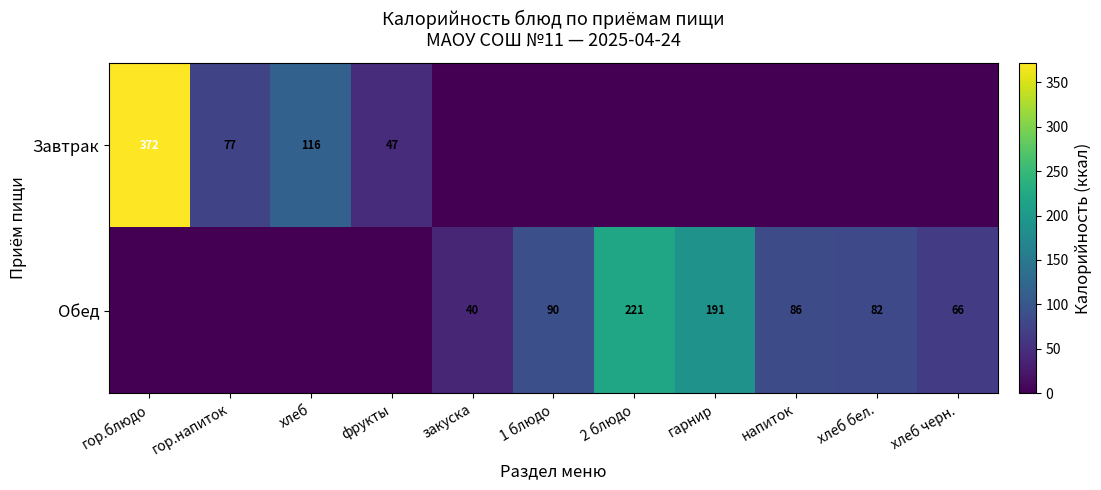

How many distinct data groups are displayed?

2